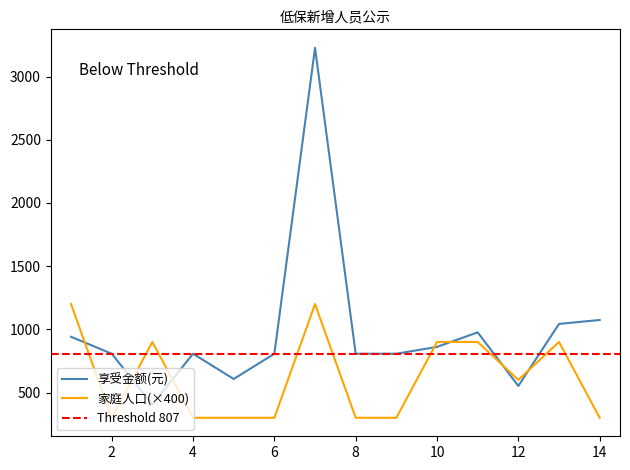

How many interior local peaks does the 享受金额(元) series have?

3